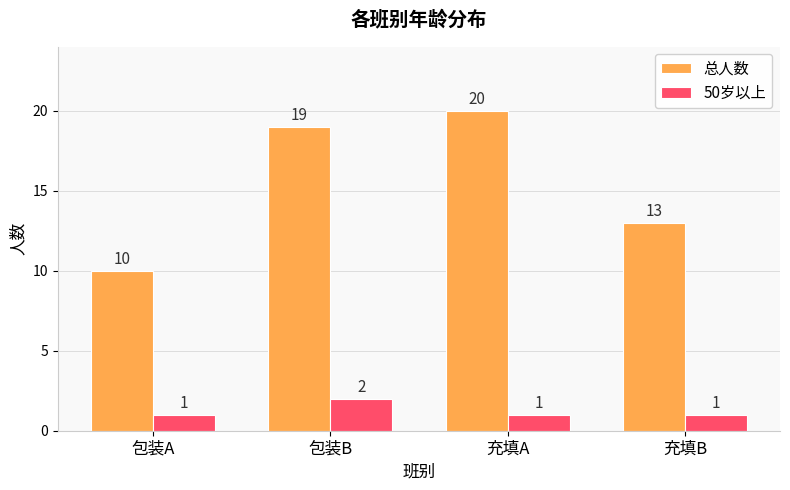

What are all the series names shown in the legend?

总人数, 50岁以上